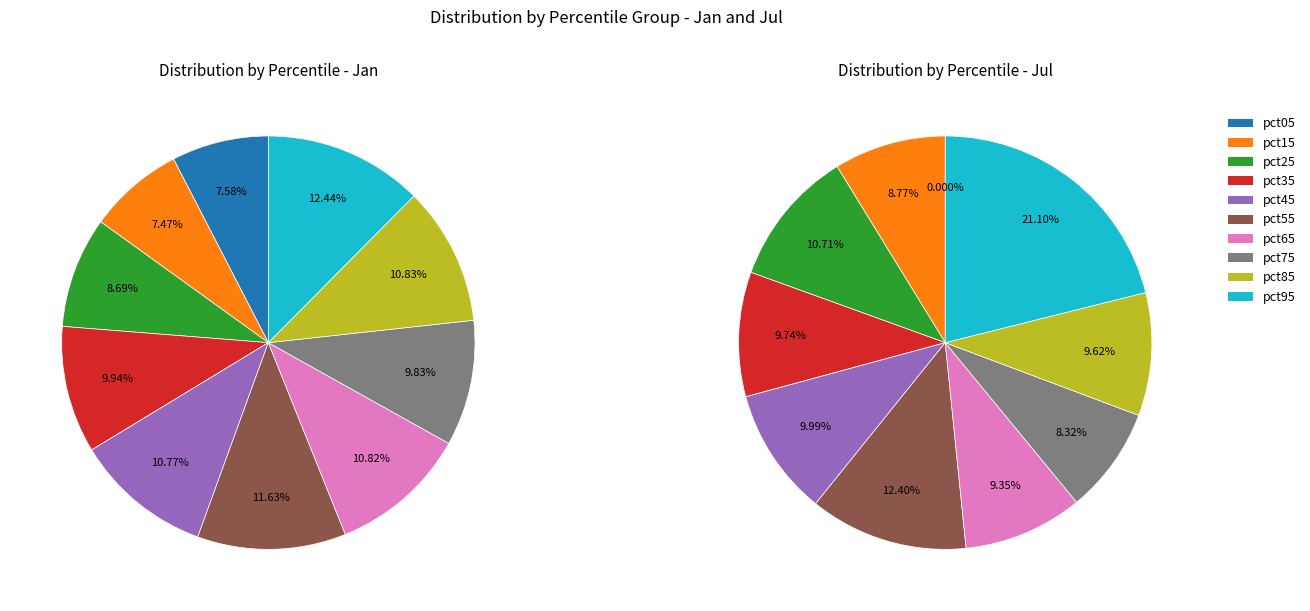

To the nearest percent, what is the difference between the 6 and 9 slice percentages?

12%